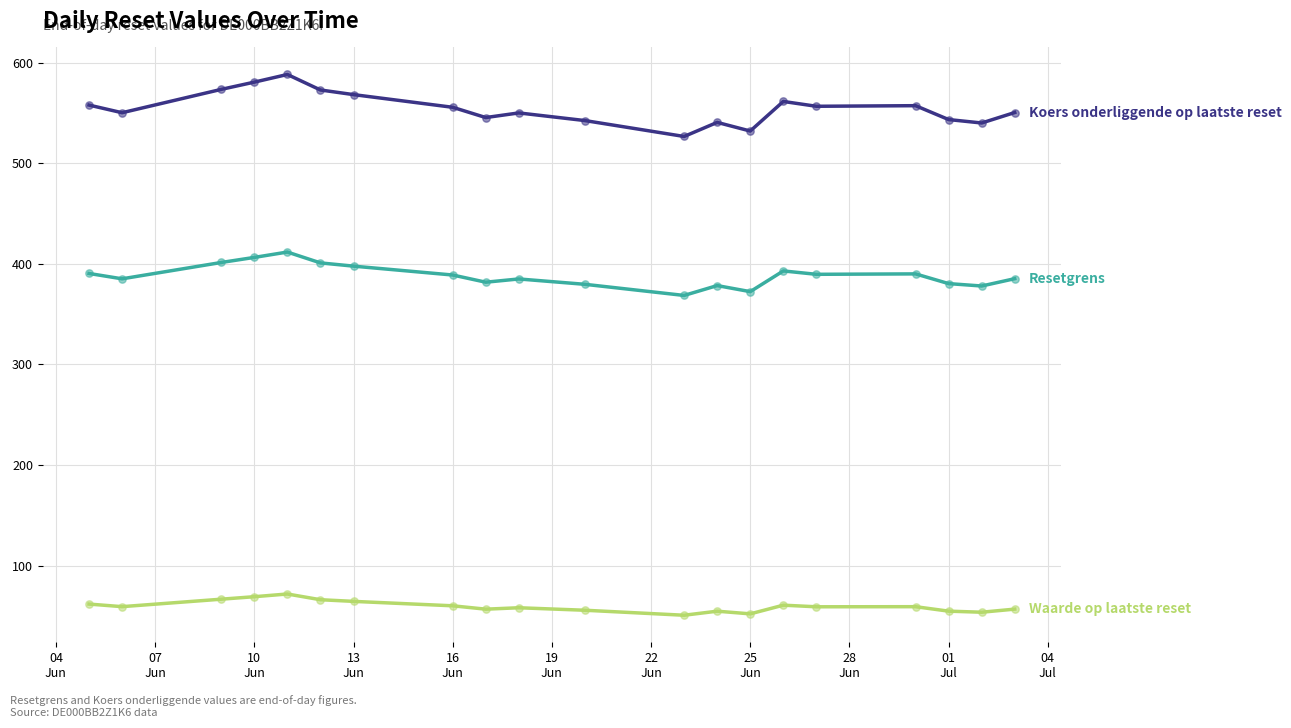

What is the smallest value displayed?

50.8